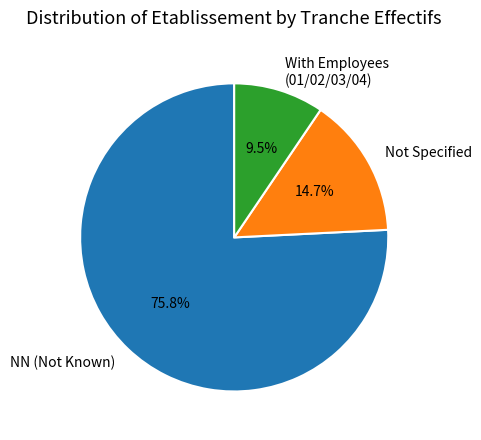

Rank the categories by value from lowest to highest.

With Employees (01/02/03/04), Not Specified, NN (Not Known)